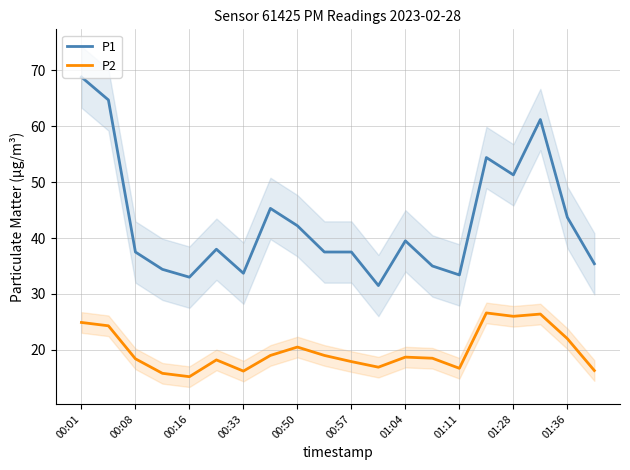

Rank the series by their maximum value, from highest to lowest.

P1, P2